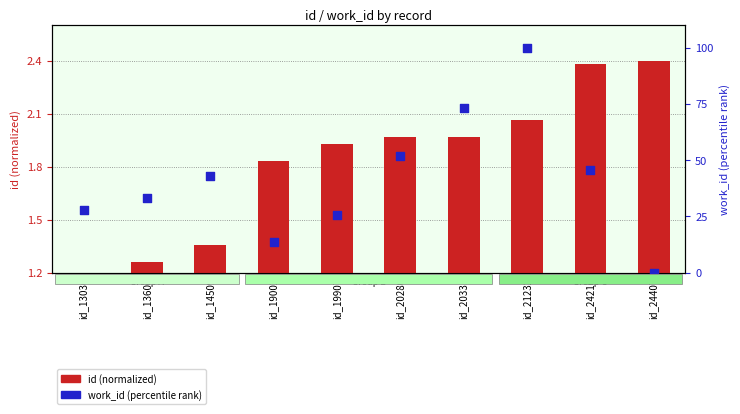

What is the total value across all series at id_20280?

53.8